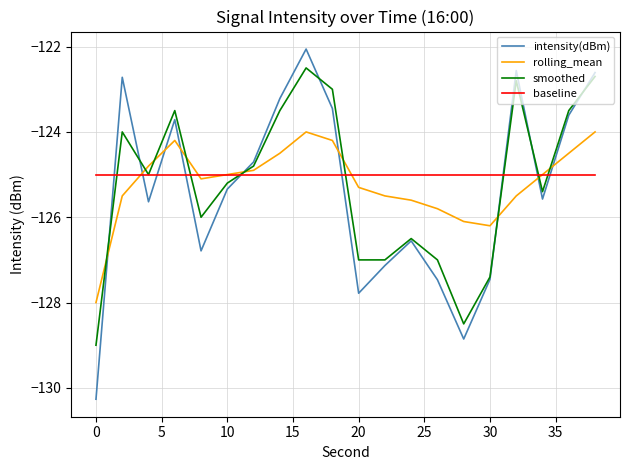

Does the chart have visible grid lines?

Yes